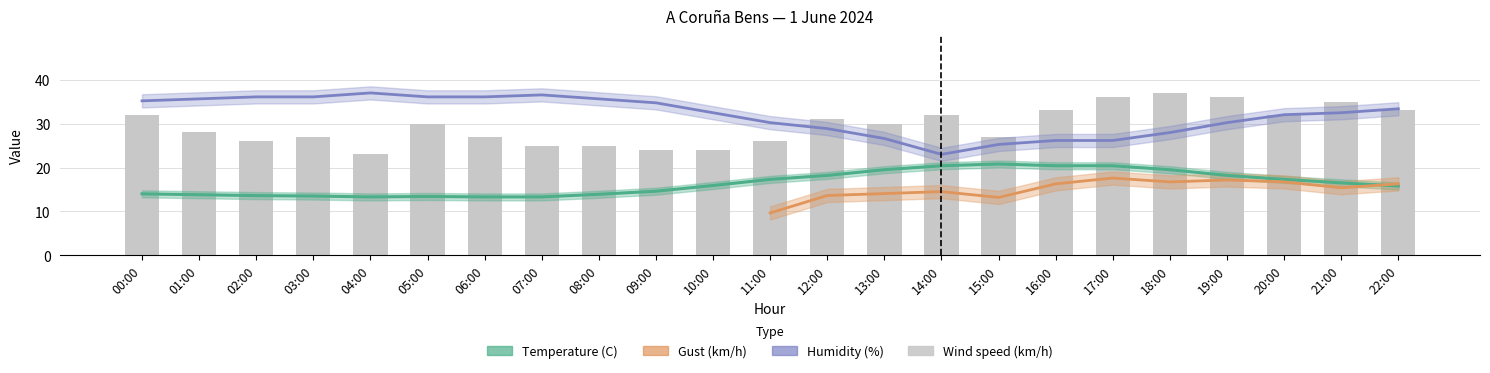

What is the value of the Humidity (%) bar at the 21st from the left?

32.0